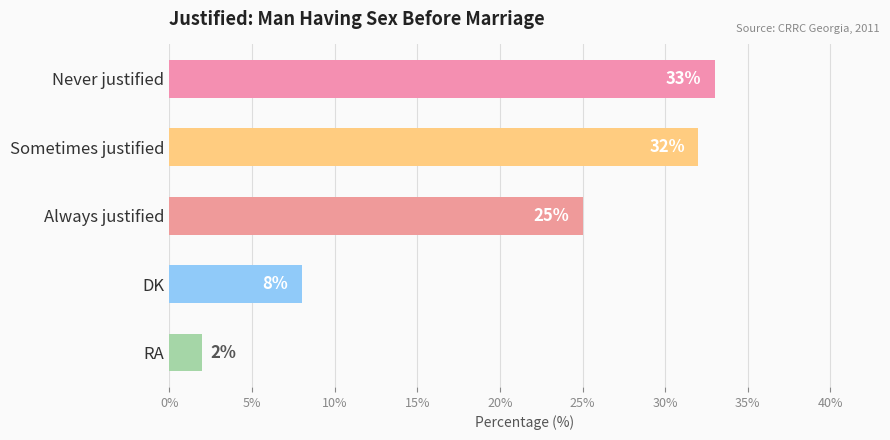

What is the sum of all values?

100